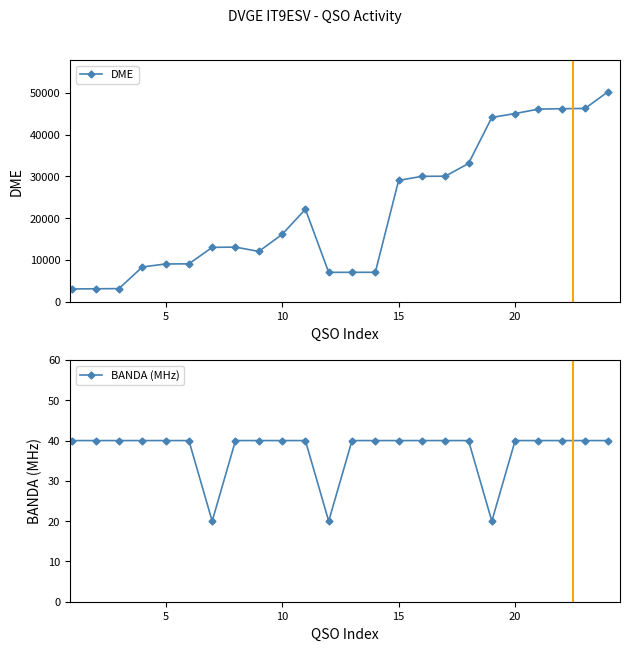

True or false: DME has more than 2 interior local peaks.

False